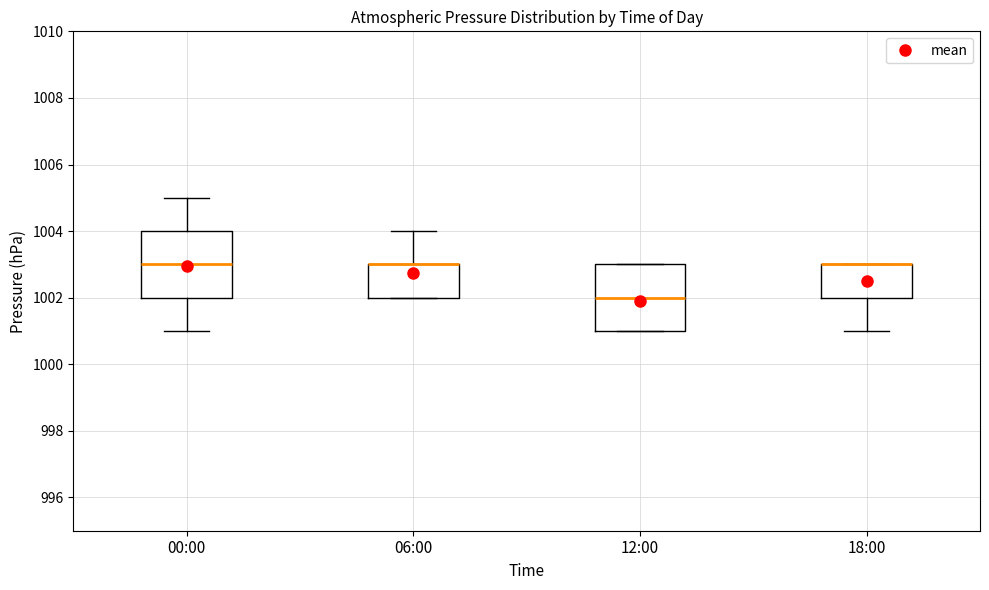

Where does the lower whisker of the box for 18:00 end on the y-axis? The values are not printed on the chart, so give them approximately, as read against the axis.

1001